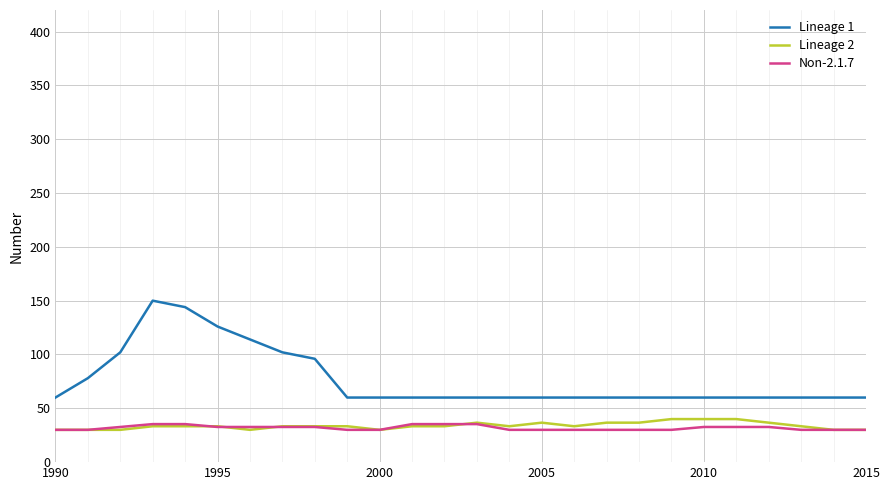

True or false: Lineage 1 and Non-2.1.7 cross at least once.

False